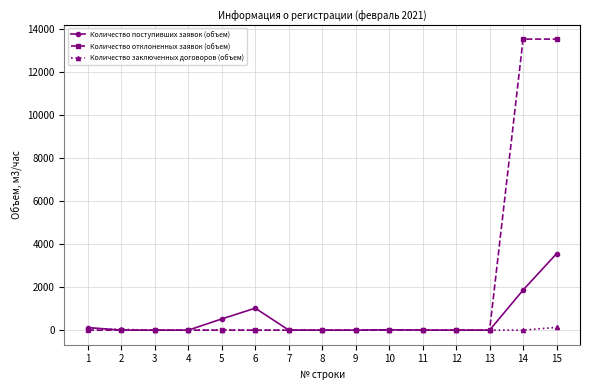

List the series in order of their overall mean, highest first.

Количество отклоненных заявок (объем), Количество поступивших заявок (объем), Количество заключенных договоров (объем)